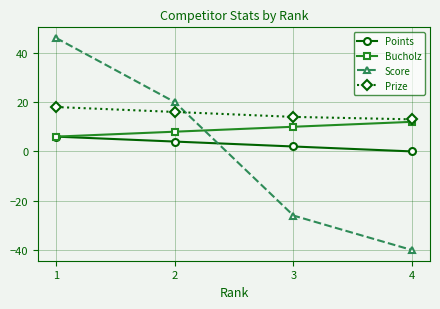

What are all the series names shown in the legend?

Points, Bucholz, Score, Prize